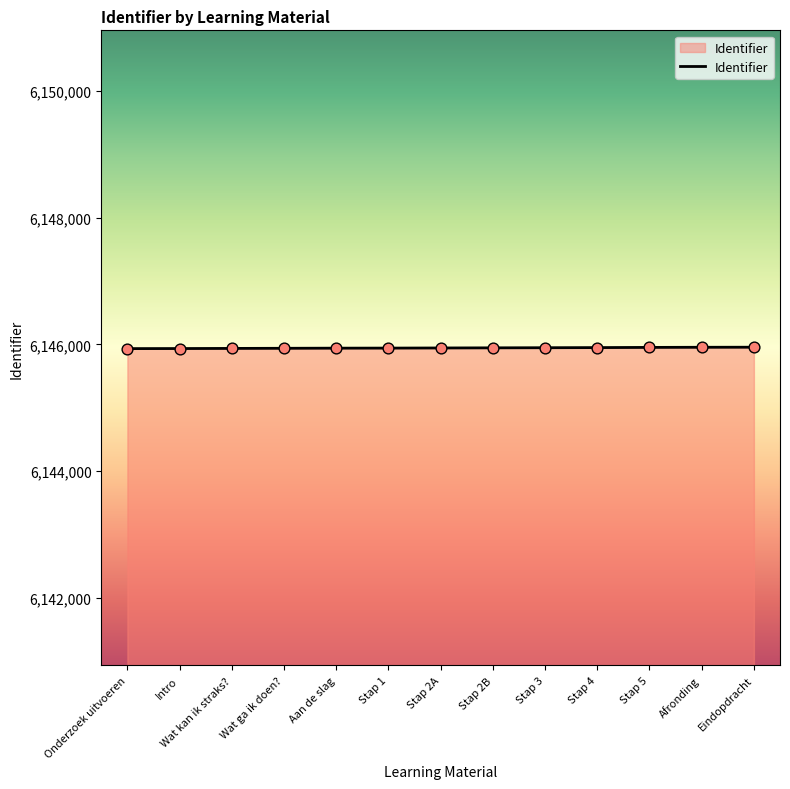

Approximately how many times larger is the value at Wat ga ik doen? compared to Stap 1?

1.0